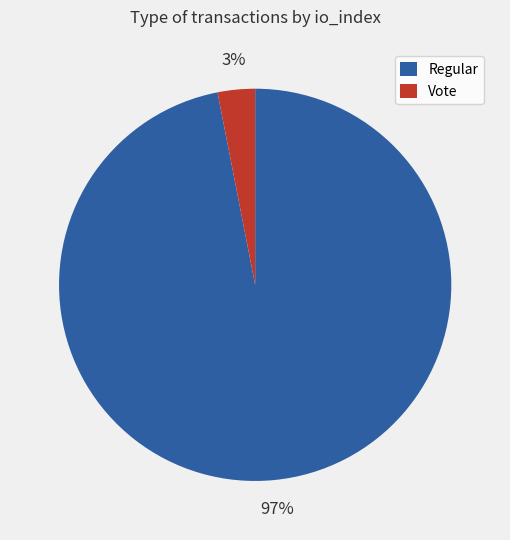

To the nearest percent, what is the average slice percentage?

50%